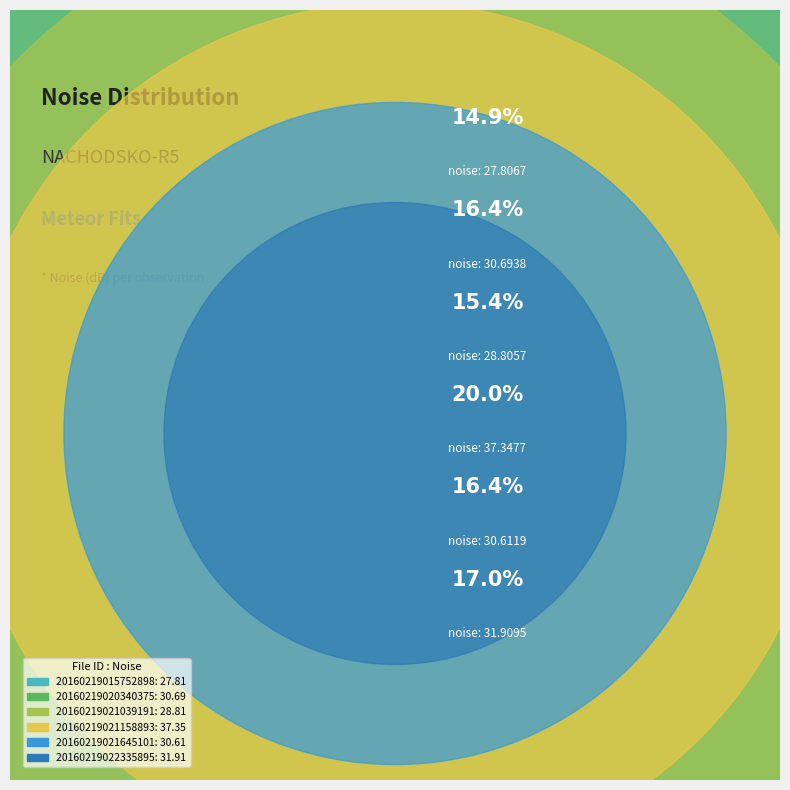

To the nearest percent, what portion does 20160219020340375 represent?

16%